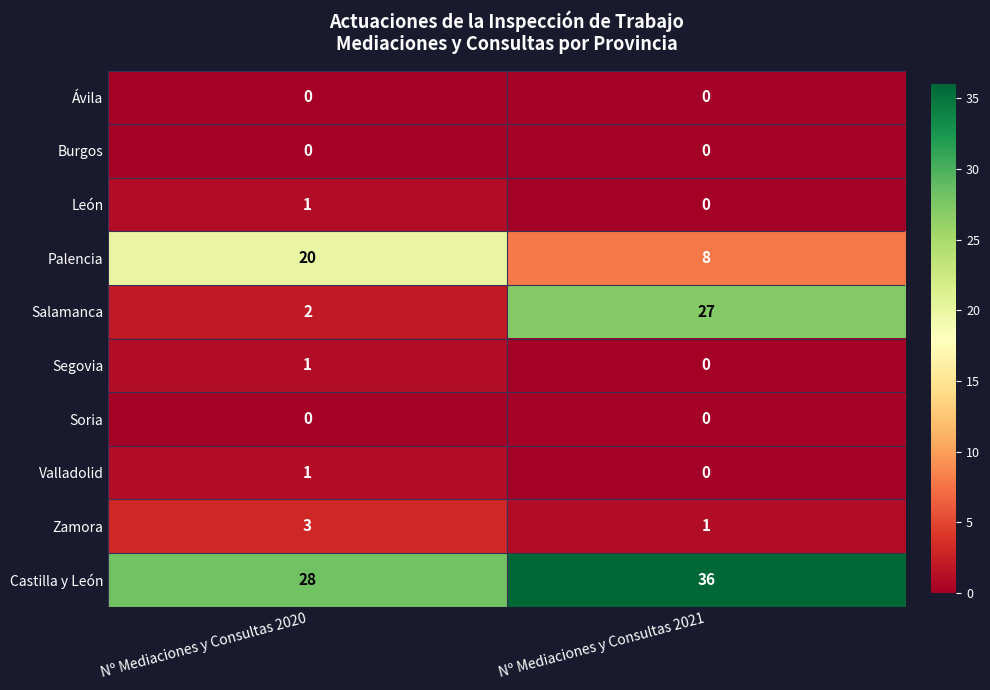

The Salamanca series shows 3 at Nº Mediaciones y Consultas 2020. True or false?

False